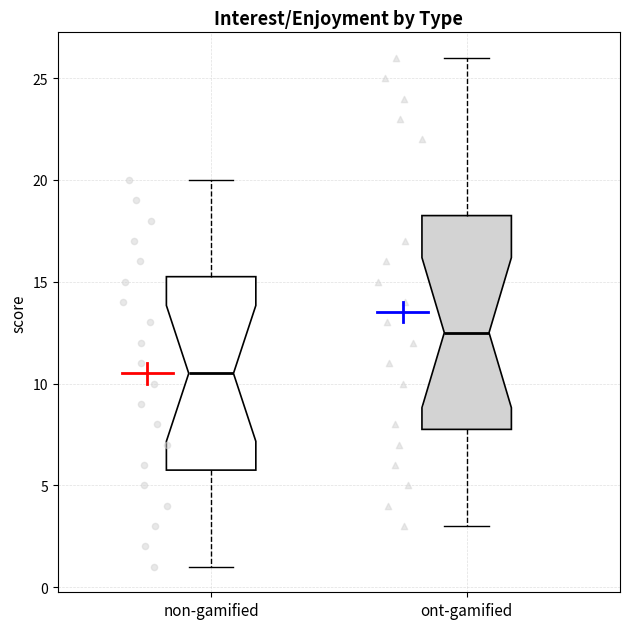

Reading left to right, read every box against the y-axis: the position of its median line, the range the box covers, and the ends of its whiskers. The values are not printed on the chart, so give them approximately, as read against the axis.

non-gamified: median 10.5, box 6.0 to 15.5, whiskers 1.0 to 20.0
ont-gamified: median 12.5, box 8.0 to 18.5, whiskers 3.0 to 26.0